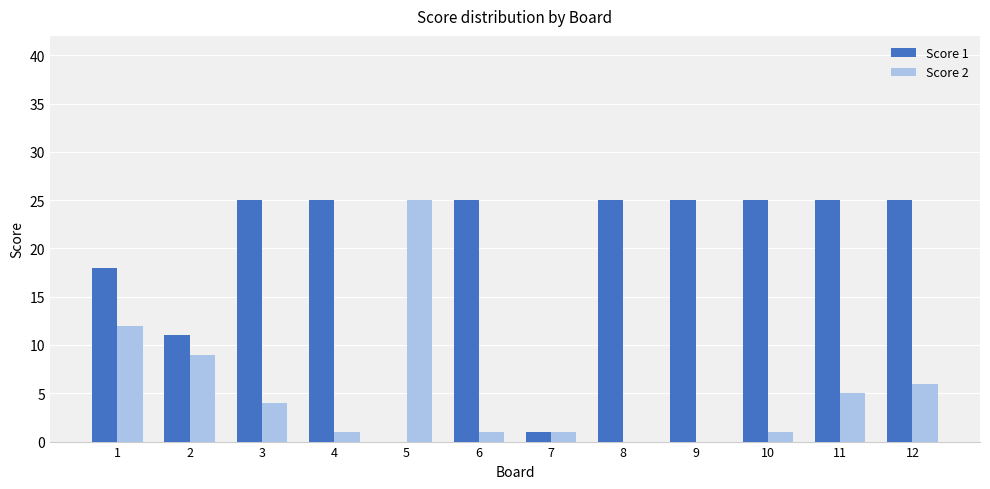

The Score 2 series shows 6 at 12. True or false?

True